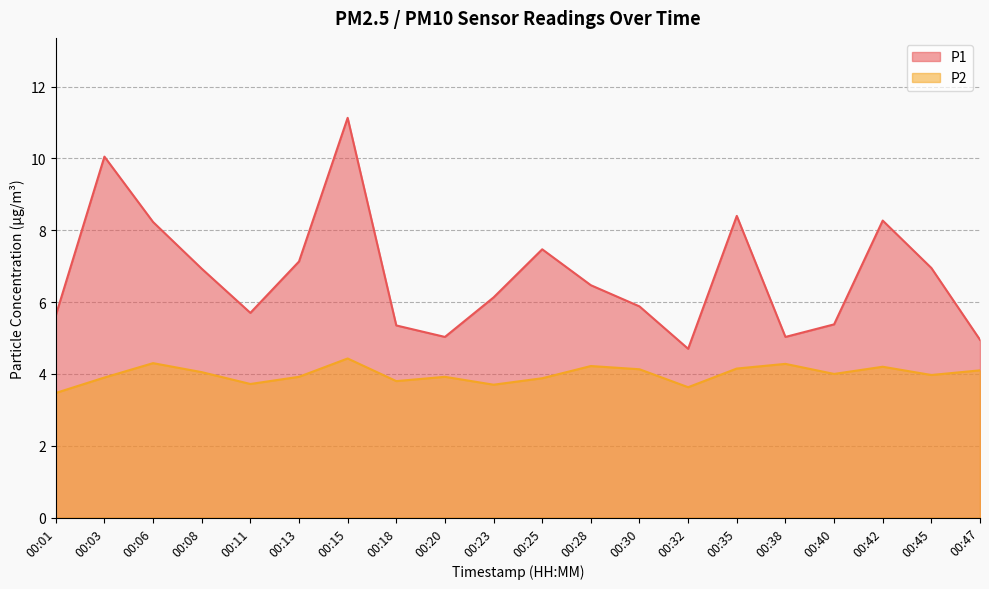

Between 00:03 and 00:47, which series saw the biggest shift?

P1